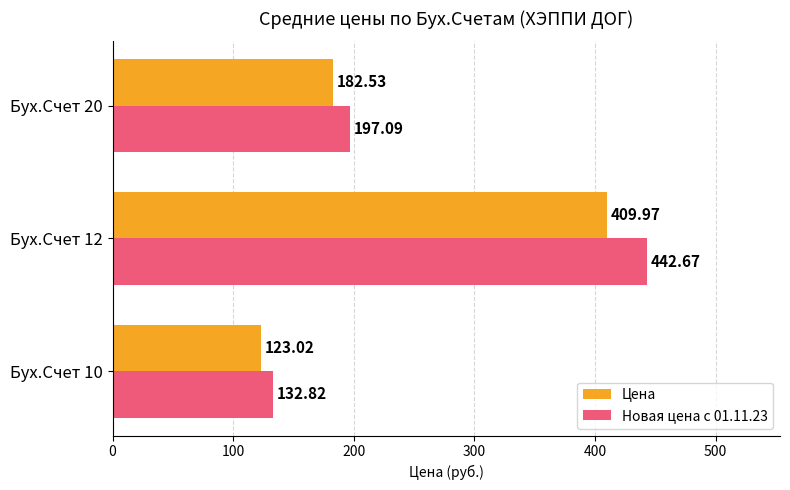

Rank the series by their maximum value, from lowest to highest.

Цена, Новая цена с 01.11.23